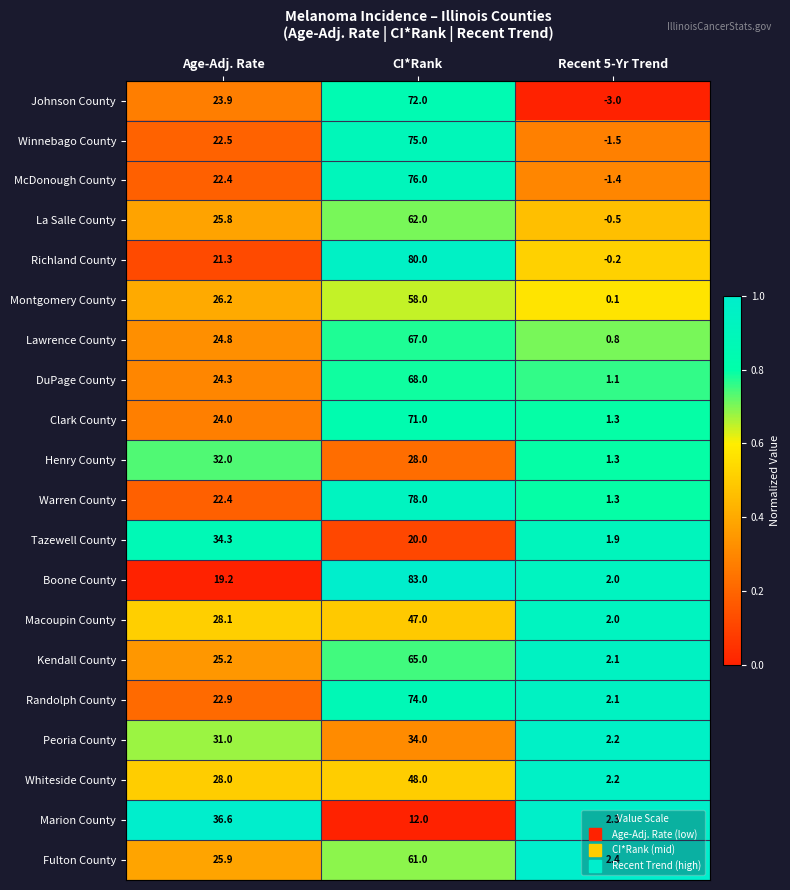

The McDonough County series shows -1.4 at Recent 5-Yr Trend. True or false?

True